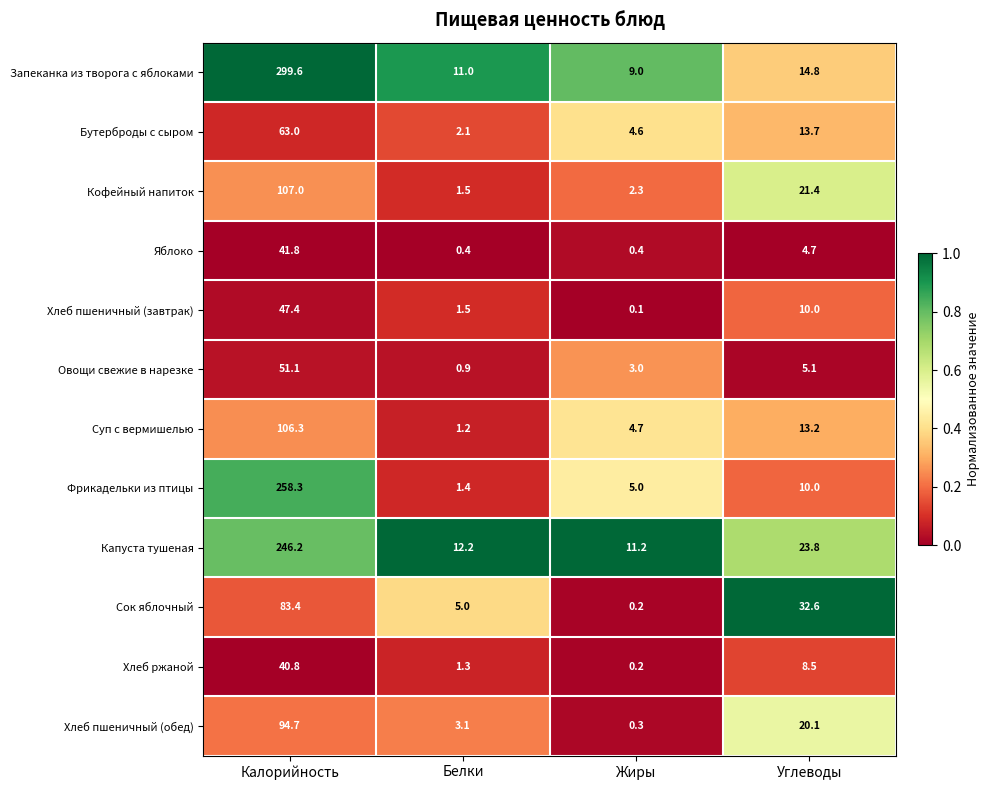

Rank the series by their maximum value, from lowest to highest.

Хлеб ржаной, Яблоко, Хлеб пшеничный (завтрак), Овощи свежие в нарезке, Бутерброды с сыром, Сок яблочный, Хлеб пшеничный (обед), Суп с вермишелью, Кофейный напиток, Капуста тушеная, Фрикадельки из птицы, Запеканка из творога с яблоками